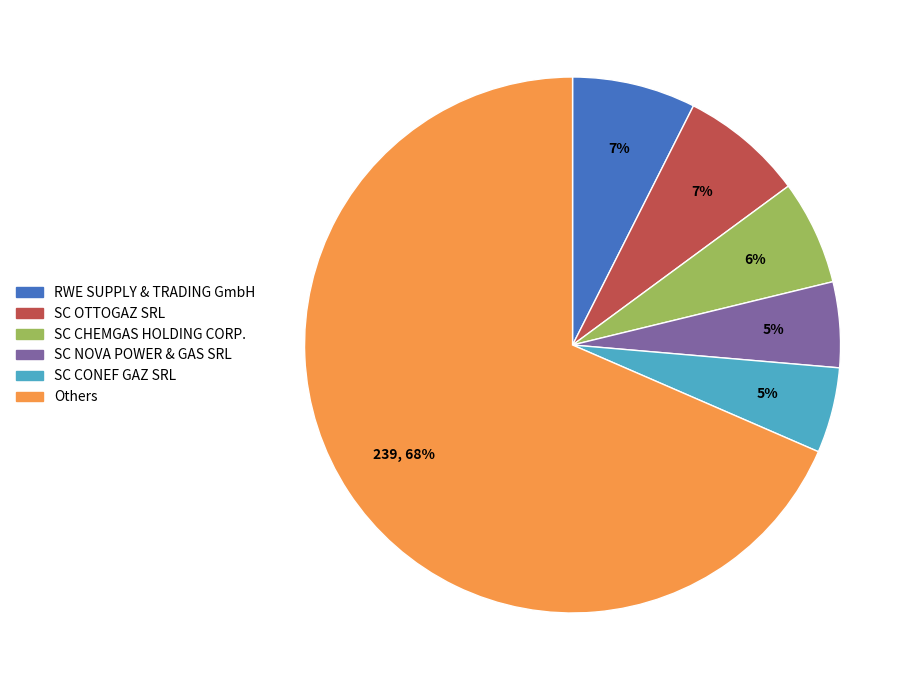

Is the sum of SC CONEF GAZ SRL and SC NOVA POWER & GAS SRL greater than half?

No